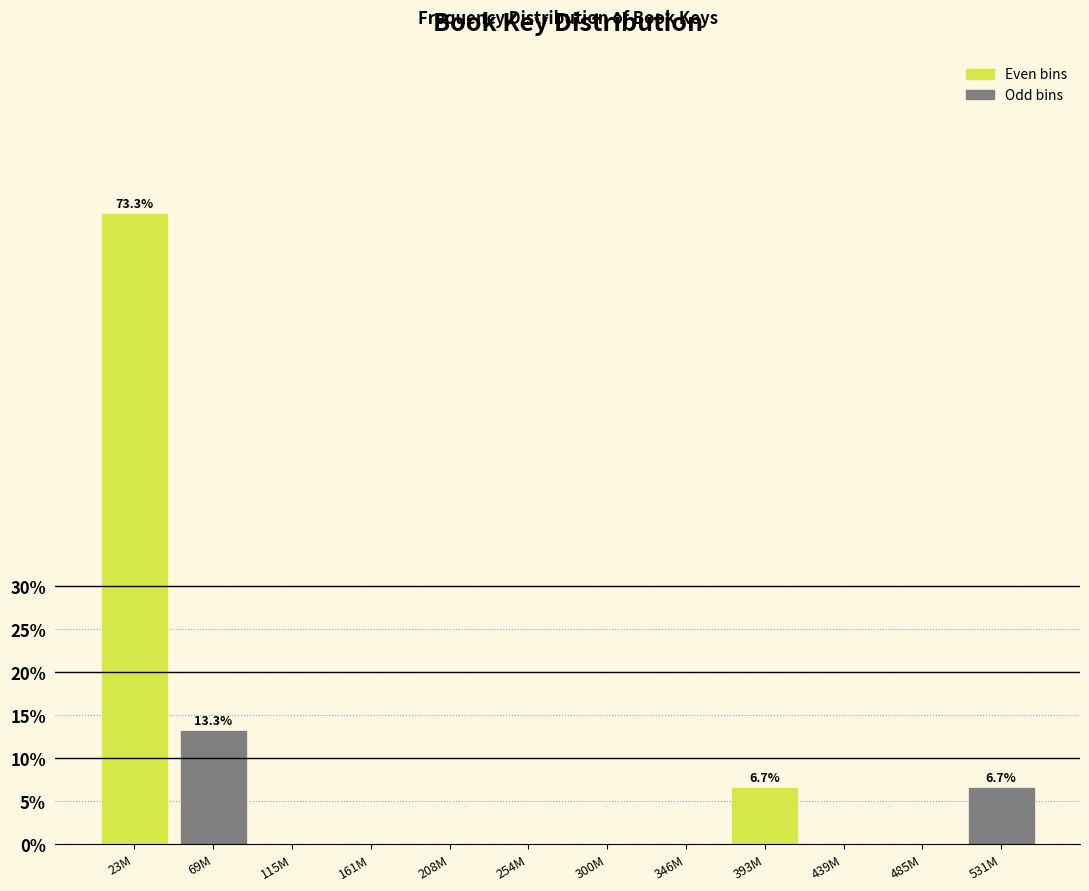

Reading right to left, what are all the values shown in this chart?

531M=6.7	485M=0.0	439M=0.0	393M=6.7	346M=0.0	300M=0.0	254M=0.0	208M=0.0	161M=0.0	115M=0.0	69M=13.3	23M=73.3